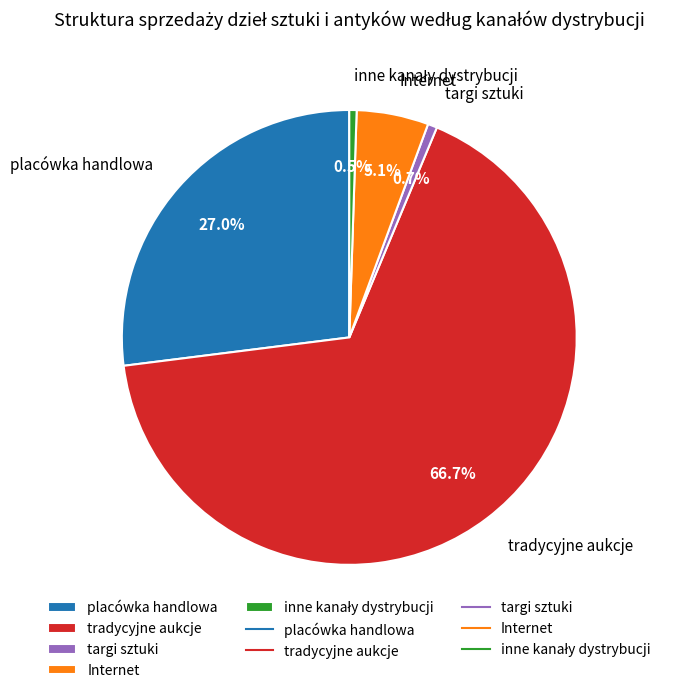

Is there any slice that represents more than half of the pie?

Yes